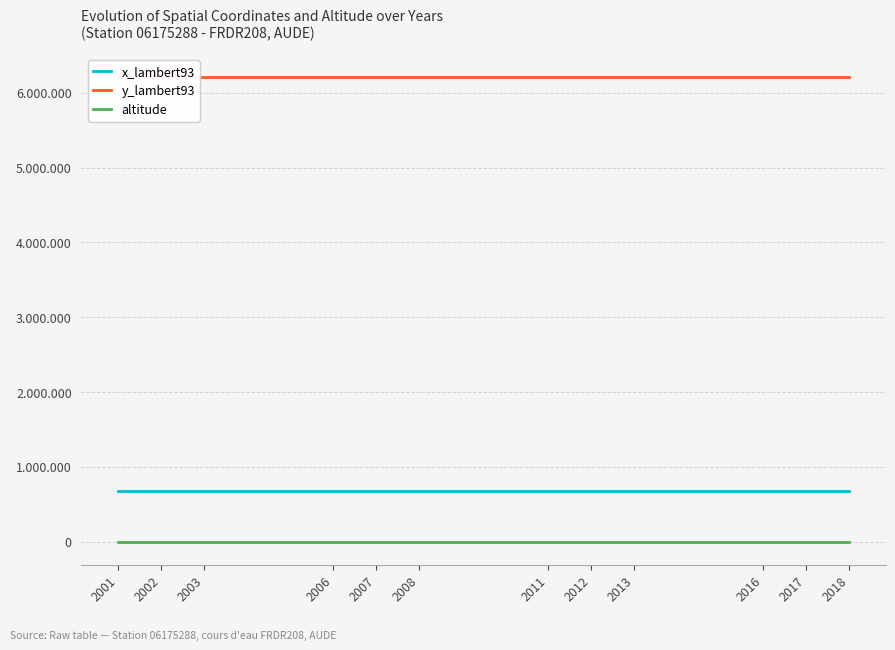

Reading right to left, what are all the values shown in this chart?

x_lambert93: 2018=682717	2017=682717	2016=682717	2013=682717	2012=682717	2011=682717	2008=682717	2007=682717	2006=682717	2003=682717	2002=682717	2001=682717
y_lambert93: 2018=6210474	2017=6210474	2016=6210474	2013=6210474	2012=6210474	2011=6210474	2008=6210474	2007=6210474	2006=6210474	2003=6210474	2002=6210474	2001=6210474
altitude: 2018=110	2017=110	2016=110	2013=110	2012=110	2011=110	2008=110	2007=110	2006=110	2003=110	2002=110	2001=110